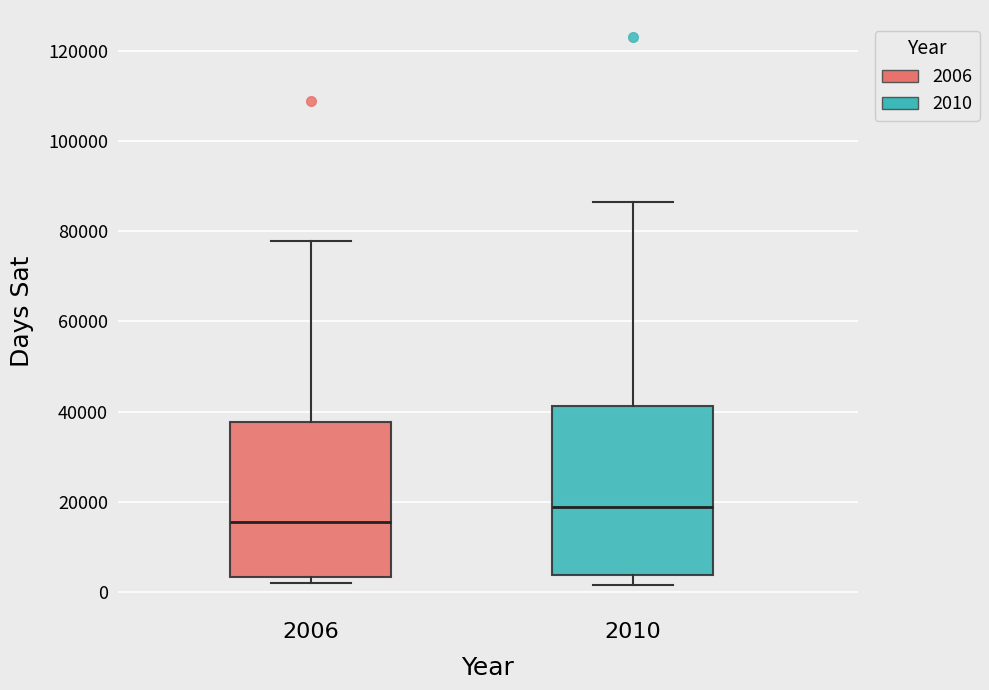

Which box has the lowest median line?

2006